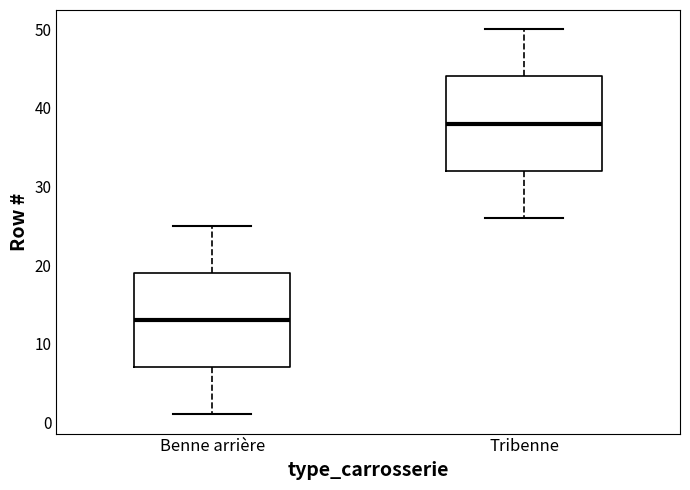

Reading left to right, read every box against the y-axis: the position of its median line, the range the box covers, and the ends of its whiskers. The values are not printed on the chart, so give them approximately, as read against the axis.

Benne arrière: median 13, box 7 to 19, whiskers 1 to 25
Tribenne: median 38, box 32 to 44, whiskers 26 to 50